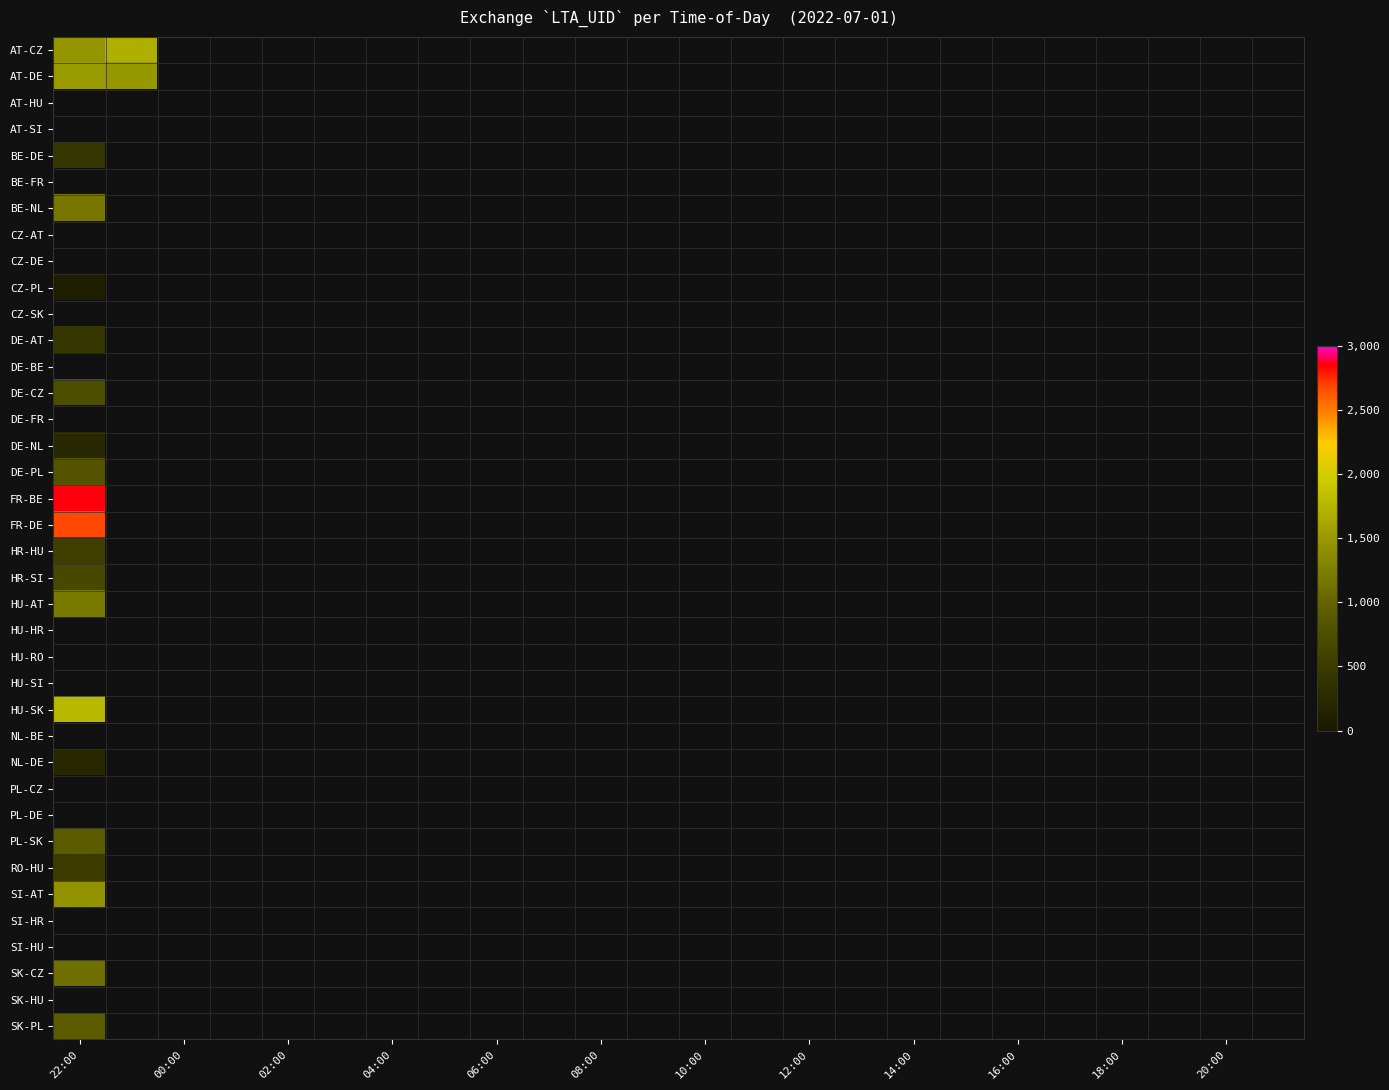

At how many categories does at least one series exceed 2288?

1